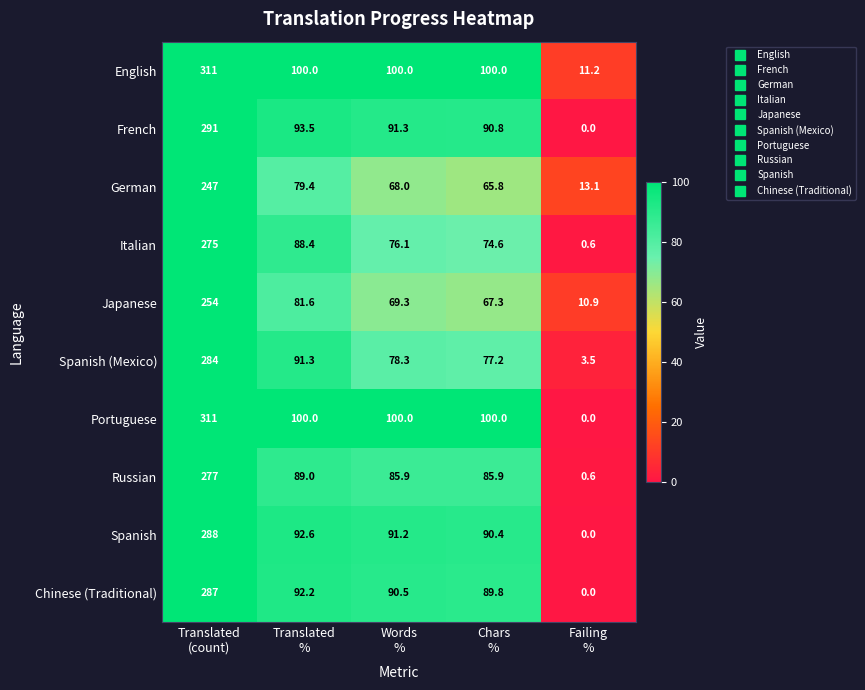

What is the difference between the maximum and minimum values in the German series?

233.9